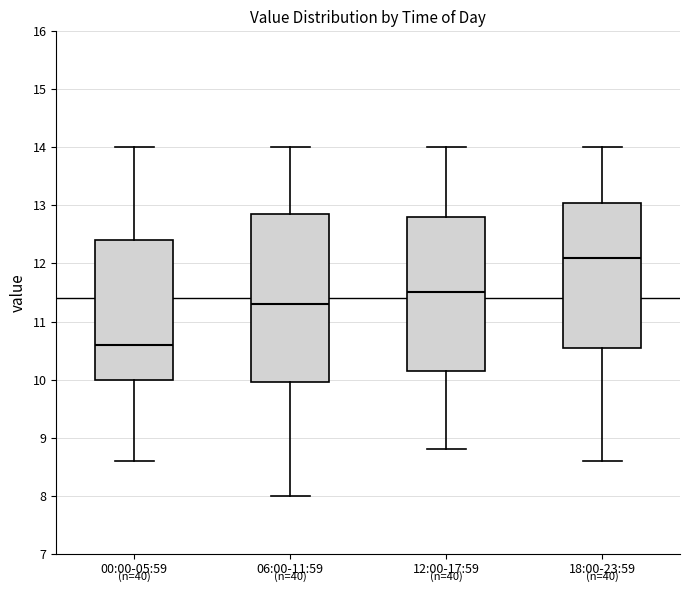

Reading left to right, transcribe this box plot: for each box, give where its median line is, the range the box spans, and where its two whiskers end, as read against the y-axis. The values are not printed on the chart, so give them approximately, as read against the axis.

00:00-05:59: median 10.6, box 10.0 to 12.4, whiskers 8.6 to 14.0
06:00-11:59: median 11.3, box 10.0 to 12.9, whiskers 8.0 to 14.0
12:00-17:59: median 11.5, box 10.2 to 12.8, whiskers 8.8 to 14.0
18:00-23:59: median 12.1, box 10.6 to 13.1, whiskers 8.6 to 14.0